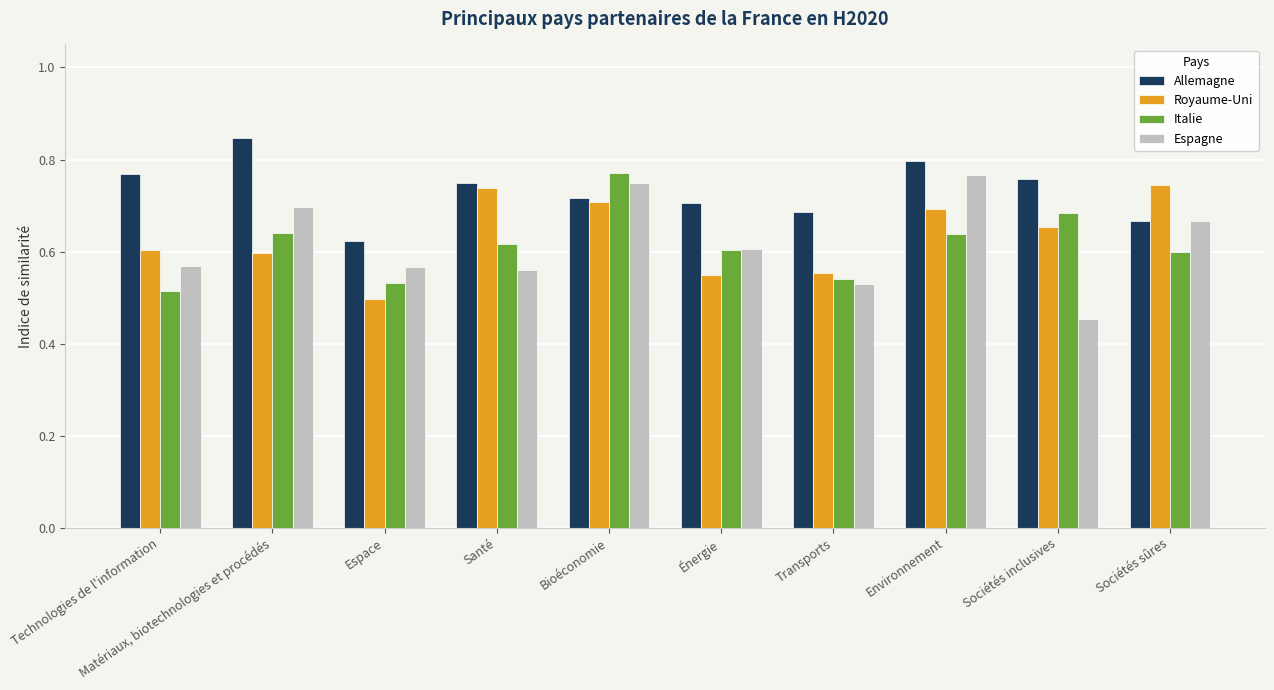

At which category does the chart reach its peak across all series?

Matériaux, biotechnologies et procédés